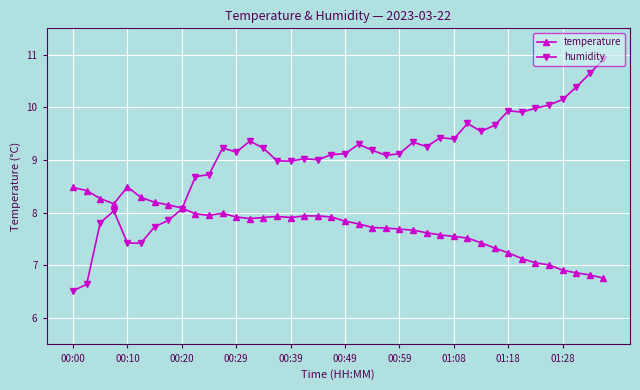

List the series in order of their overall mean, highest first.

humidity, temperature